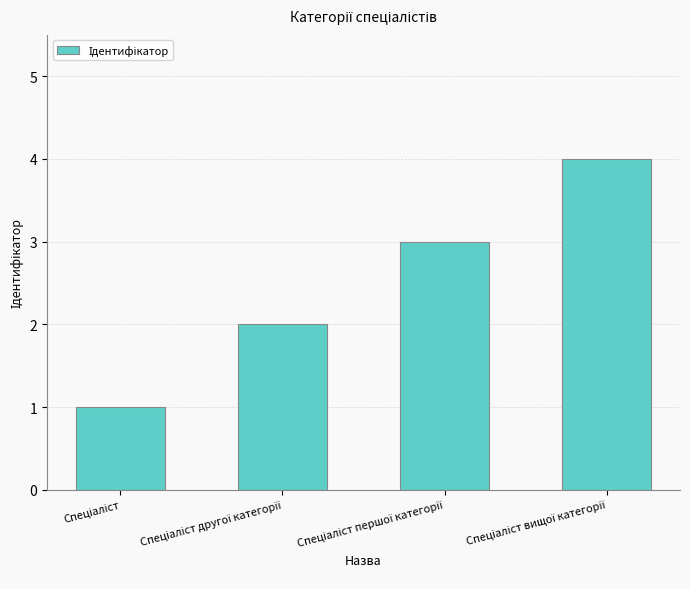

What is the greatest value displayed?

4